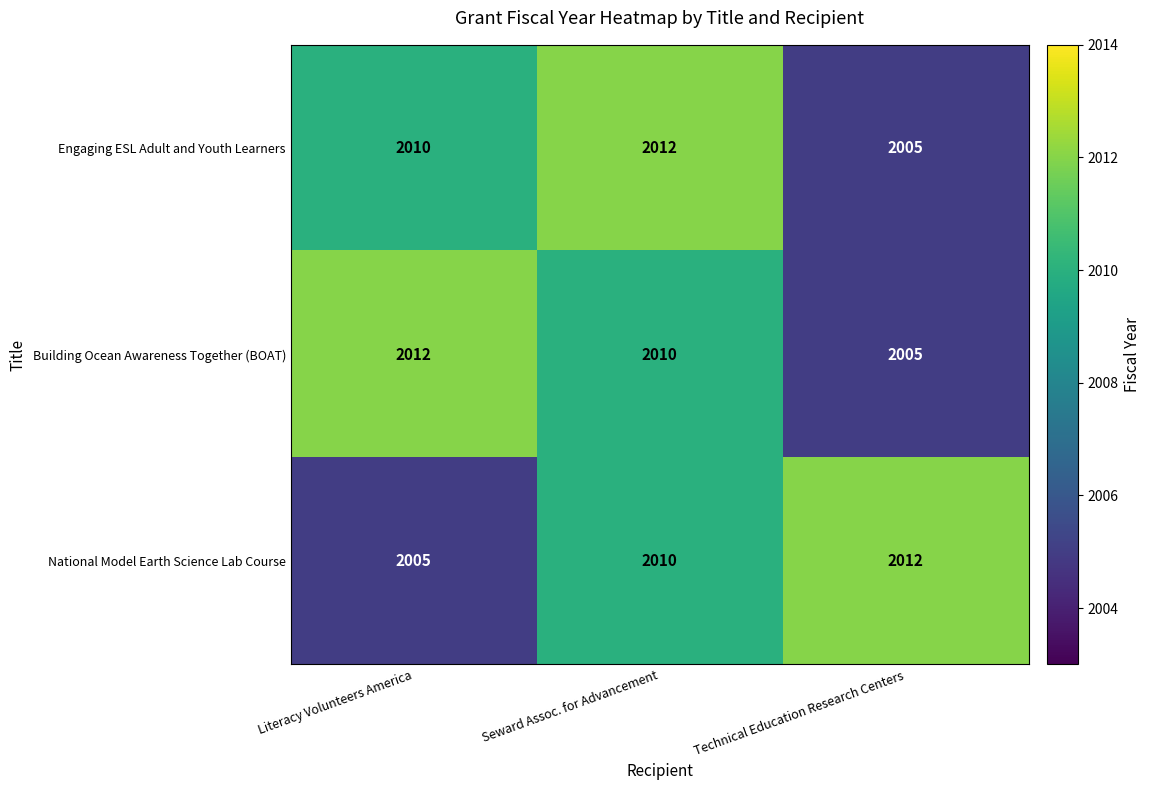

What is the spread (max minus min) of values at Technical Education Research Centers?

7